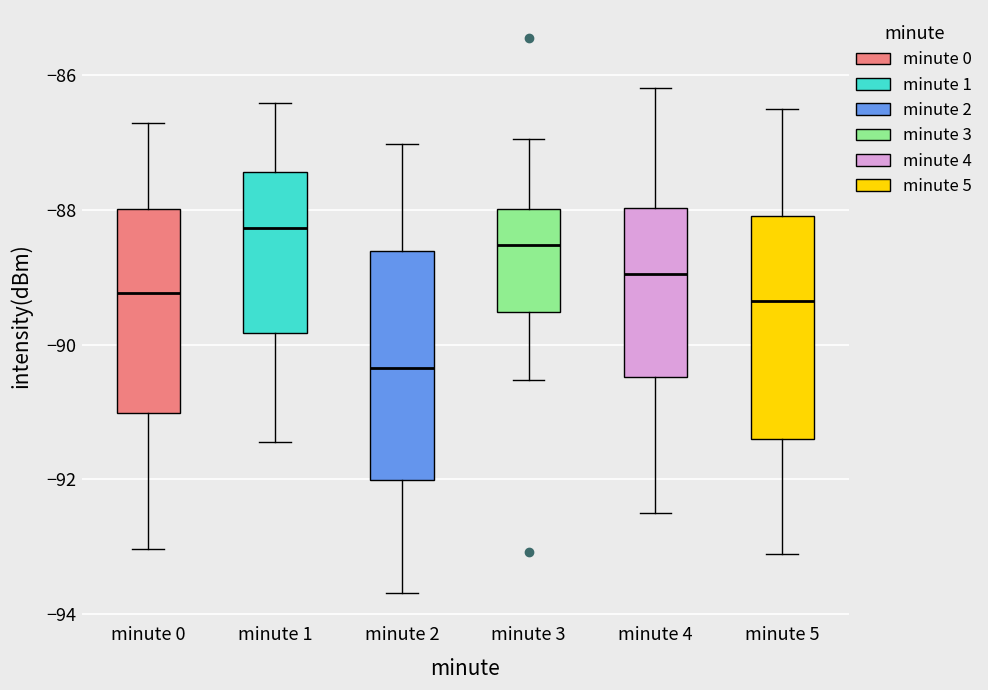

Where does the median line of the box for minute 4 sit on the y-axis? The values are not printed on the chart, so give them approximately, as read against the axis.

-89.0